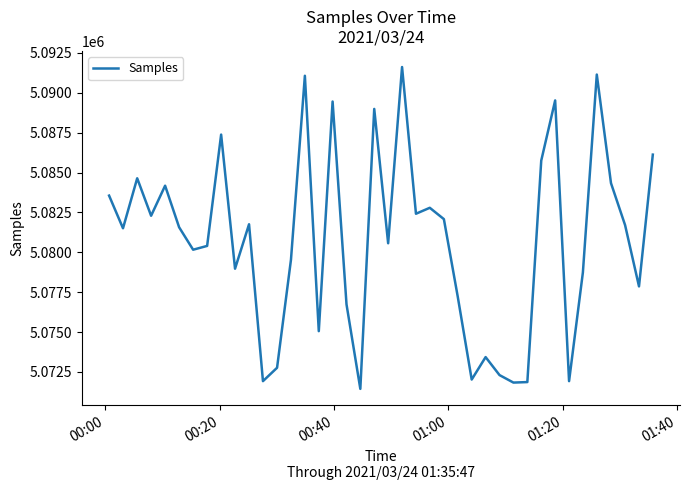

What is the maximum value shown in the chart?

5091616